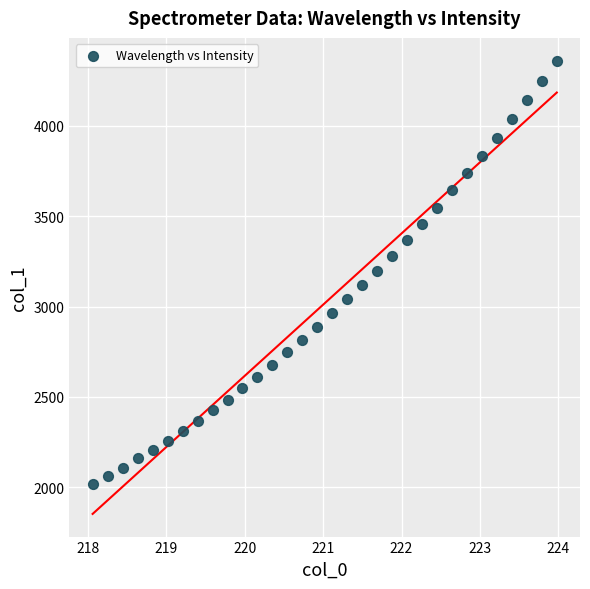

What is the range of X values (max minus min)?

5.9